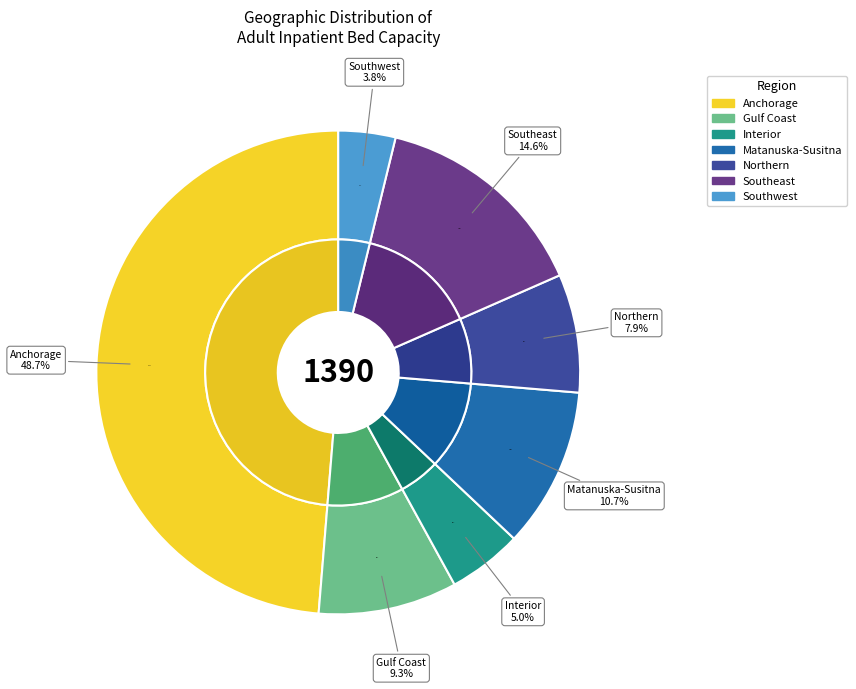

To the nearest percent, what is the difference between the Interior and Gulf Coast slice percentages?

4%